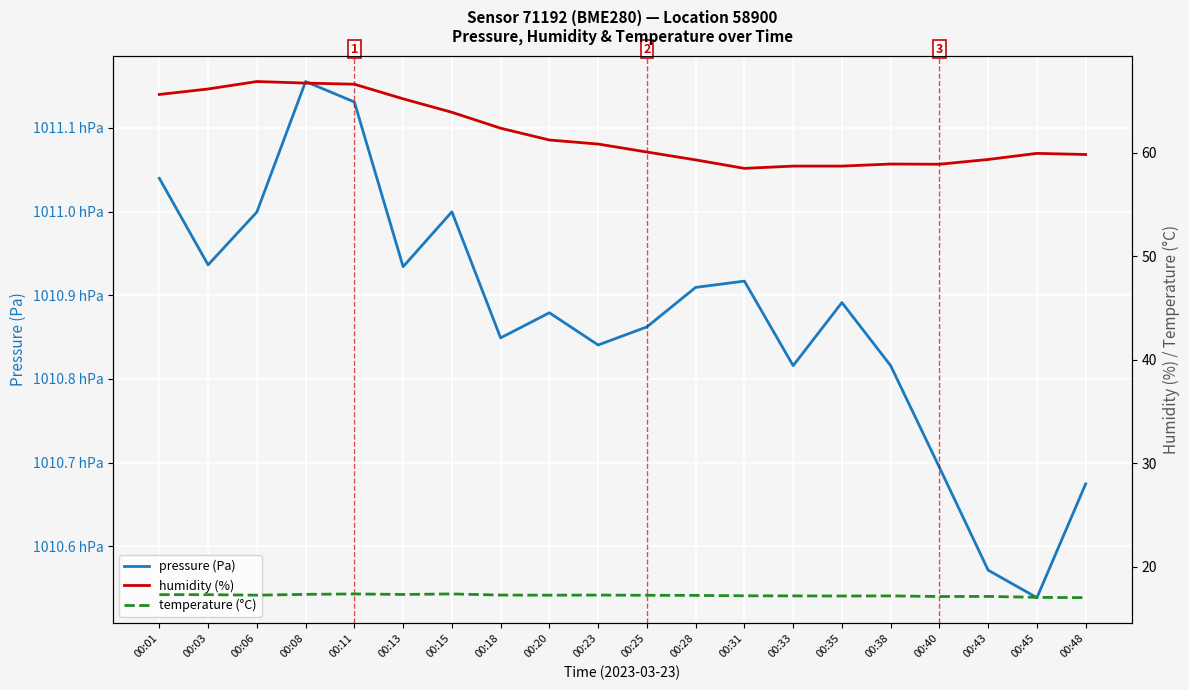

How many lines are shown in the chart?

3